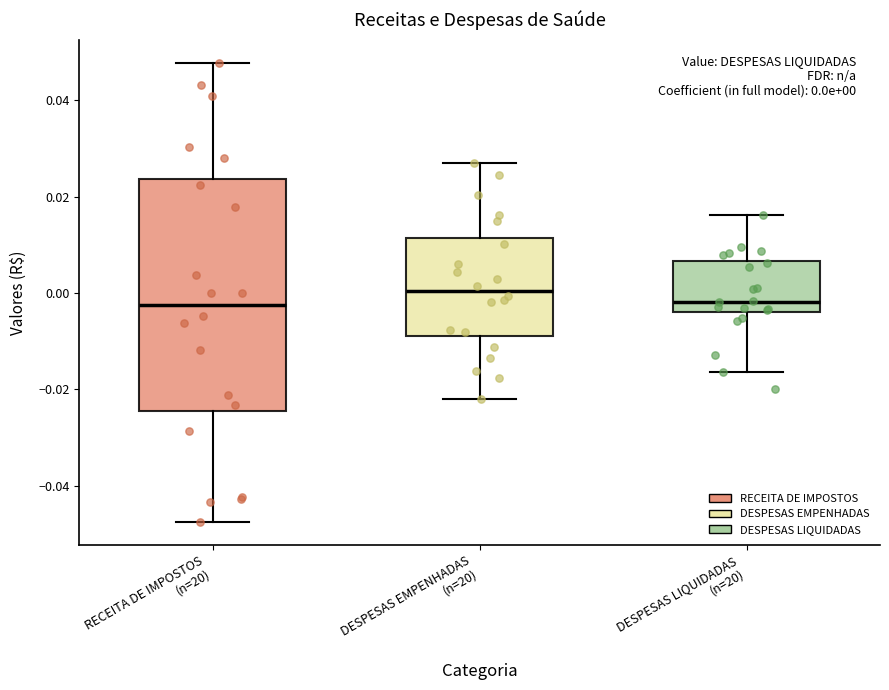

Which box has the highest median line?

DESPESAS EMPENHADAS (n=20)